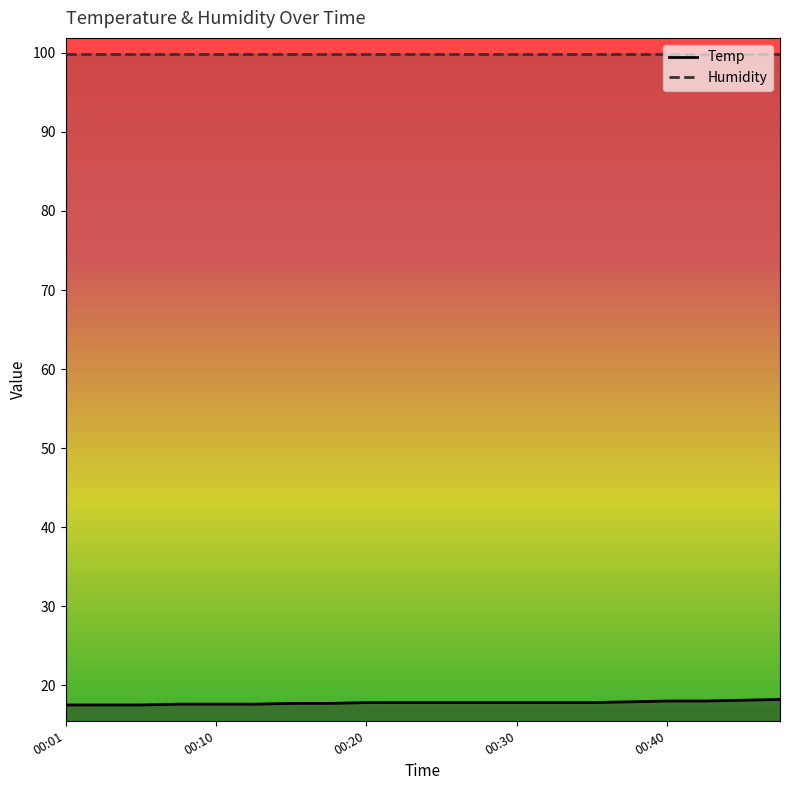

At which category does the chart reach its peak across all series?

00:47